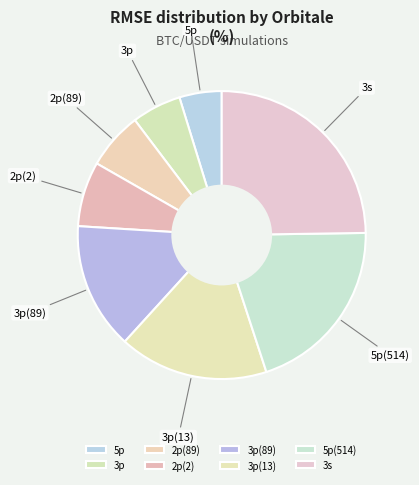

What is the largest slice in the pie chart?

3s